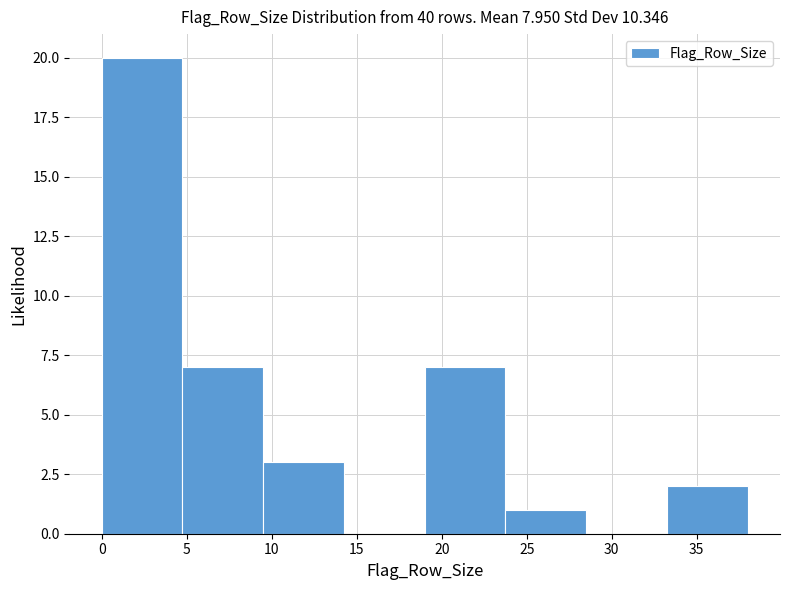

Which range on the x-axis has the tallest bar?

0.00 to 4.75